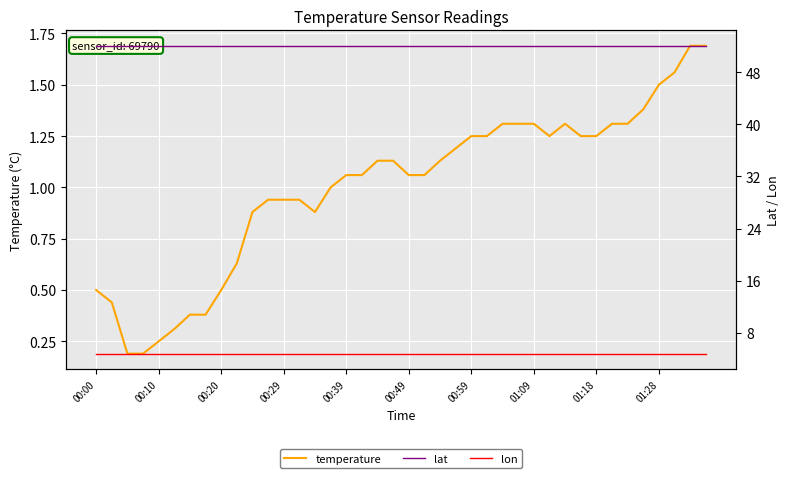

What is the sum of all lon values?

192.0